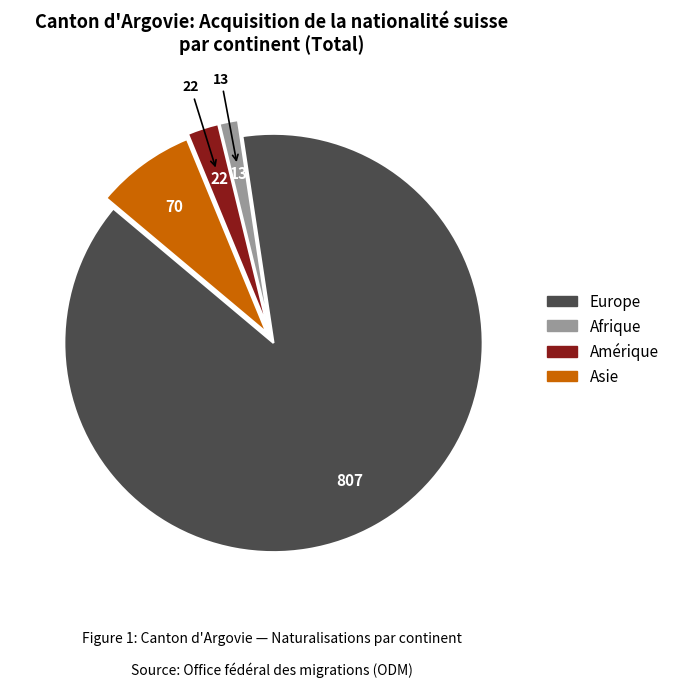

How many slices are in this pie chart?

4